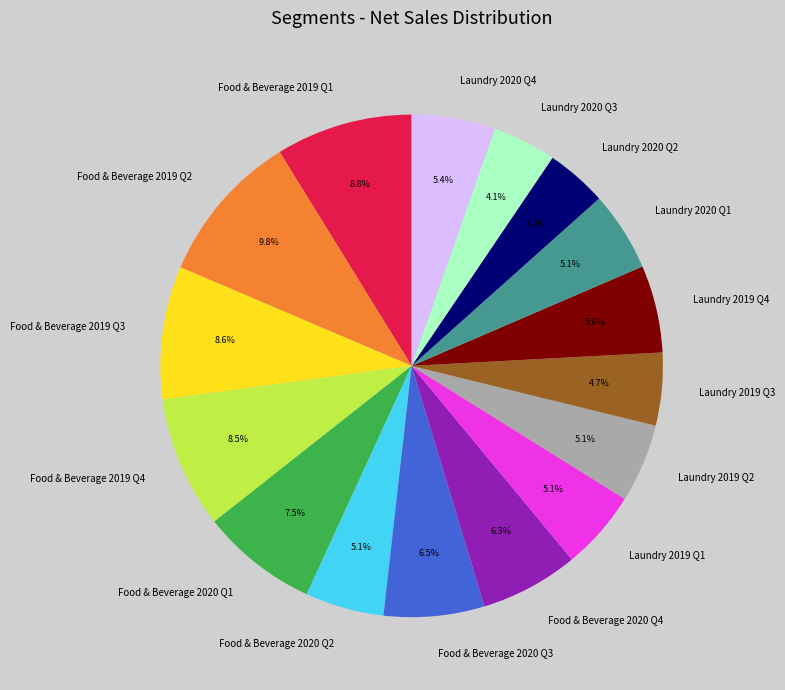

What percentage is NOT represented by Food & Beverage 2019 Q1?

91.2%